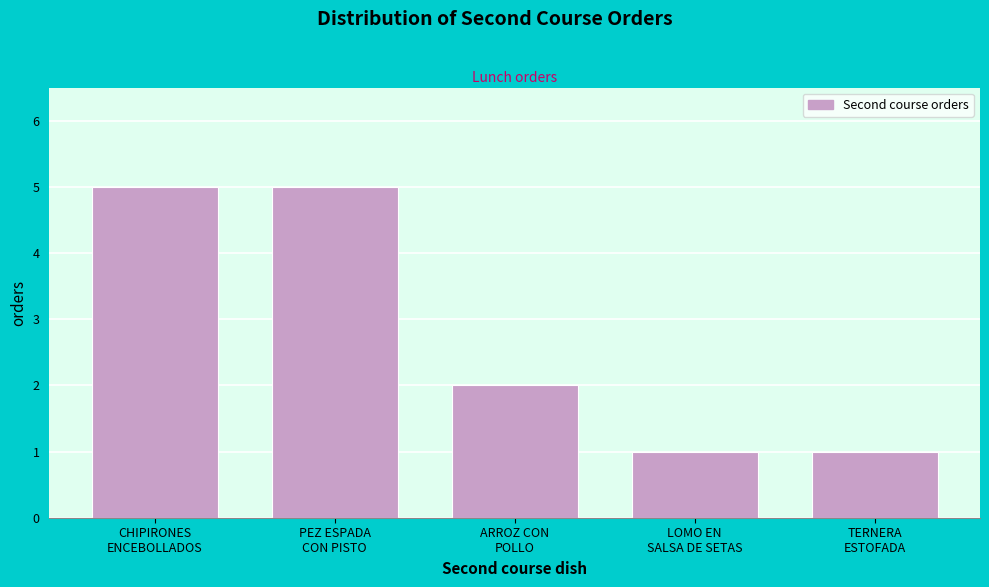

Reading left to right, extract all data points from this chart.

5	5	2	1	1